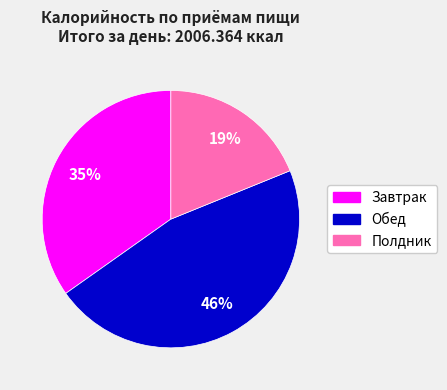

How many segments does this pie chart have?

3